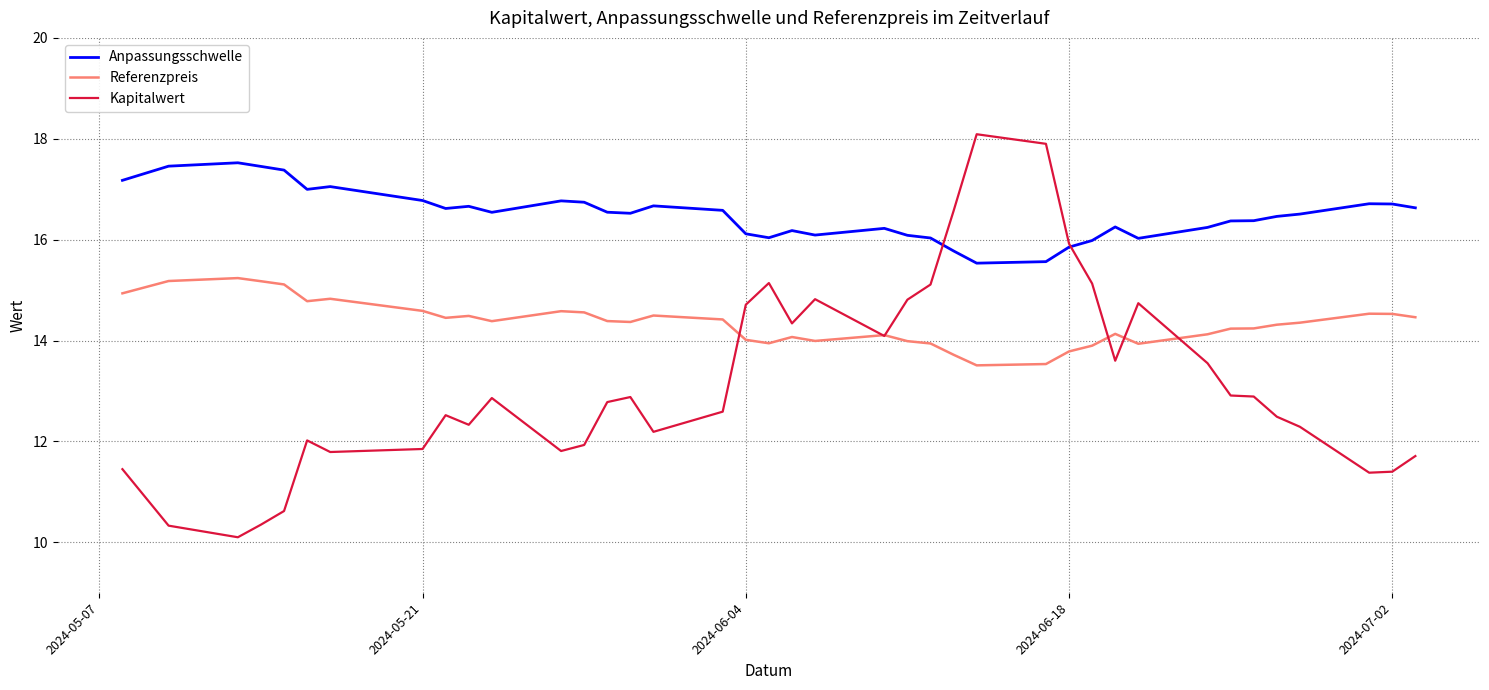

Which series has the widest spread of values?

Kapitalwert